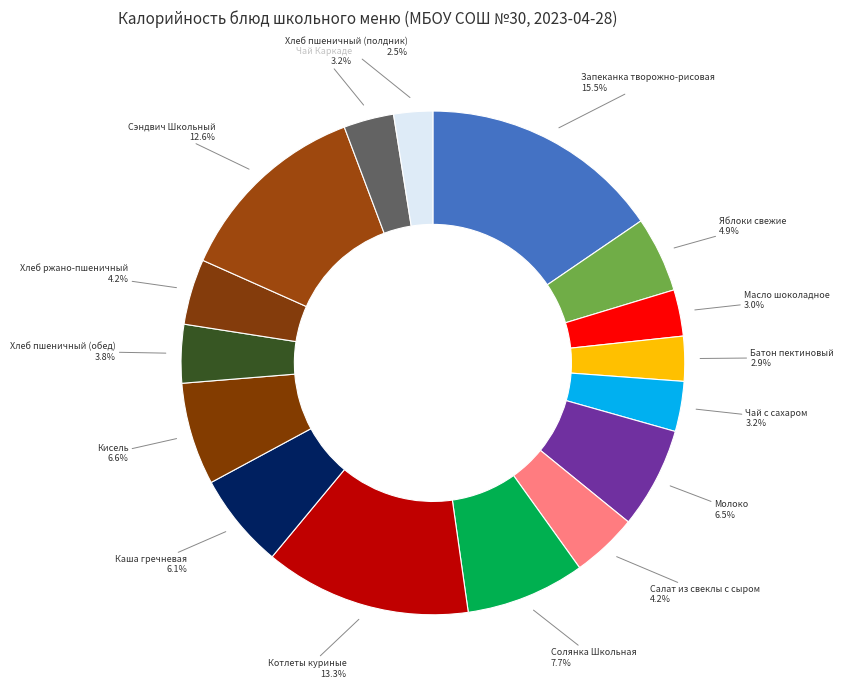

What percentage is the Кисель slice, to the nearest percent?

7%